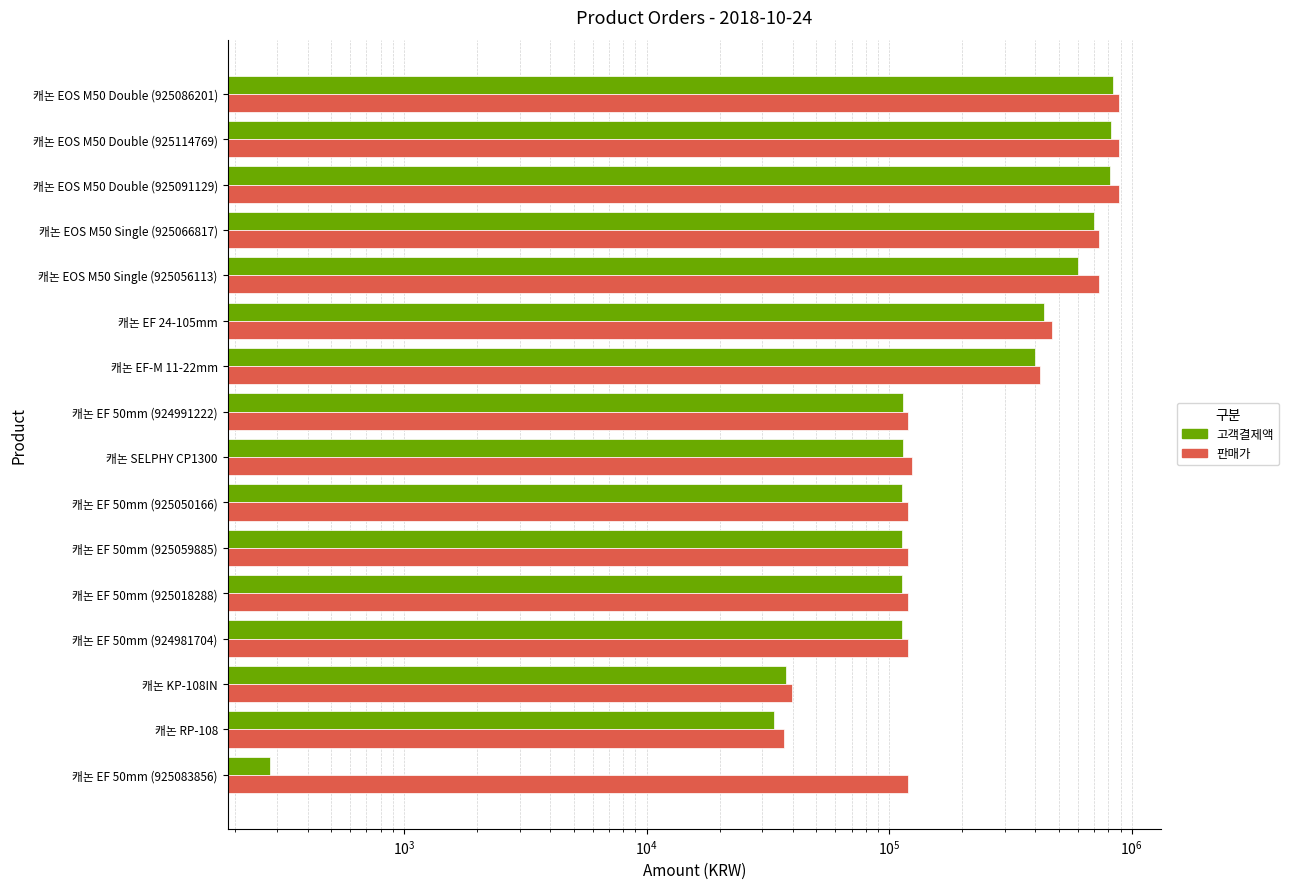

The 고객결제액 series shows 280 at 캐논 EF 50mm (925083856). True or false?

True